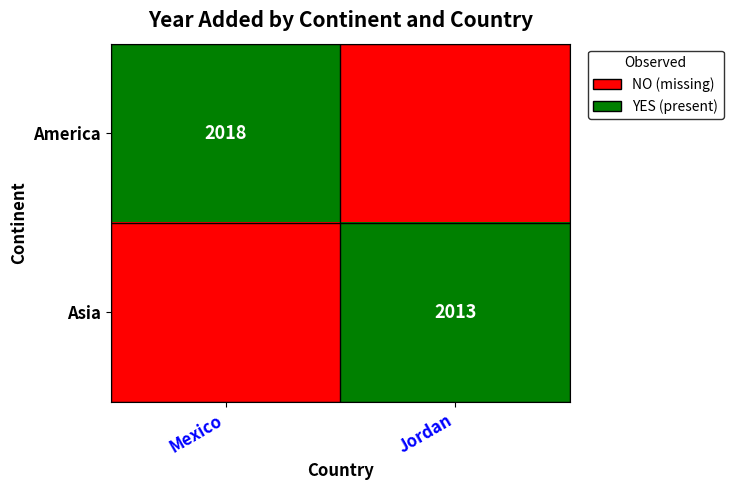

True or false: America has a value of 678 at Mexico.

False